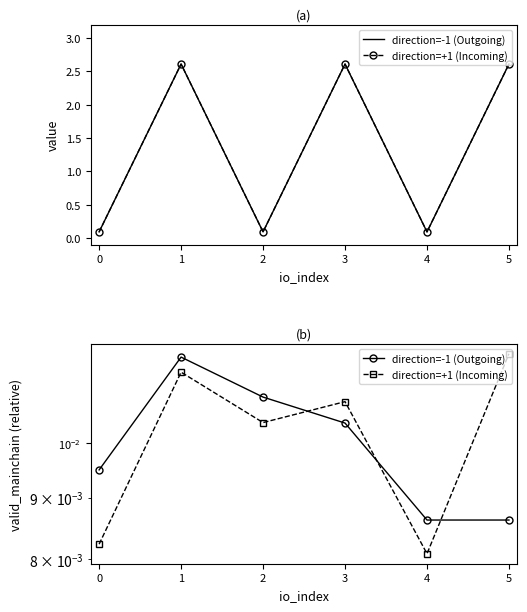

Between 0 and 2, which series saw the biggest shift?

direction=+1 (Incoming)